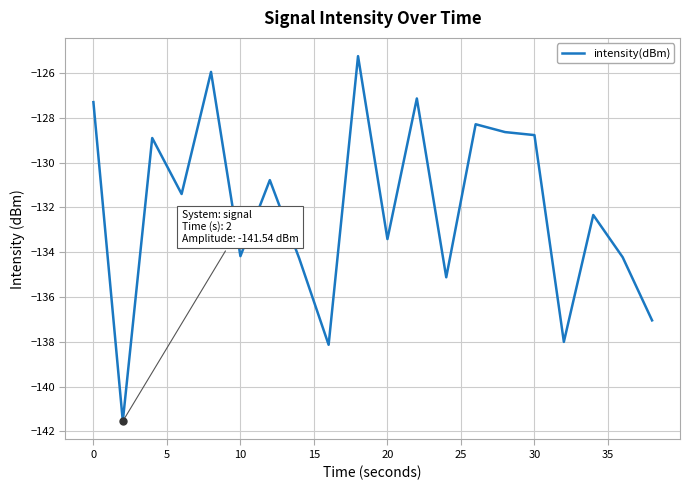

What is the minimum value shown in the chart?

-141.5